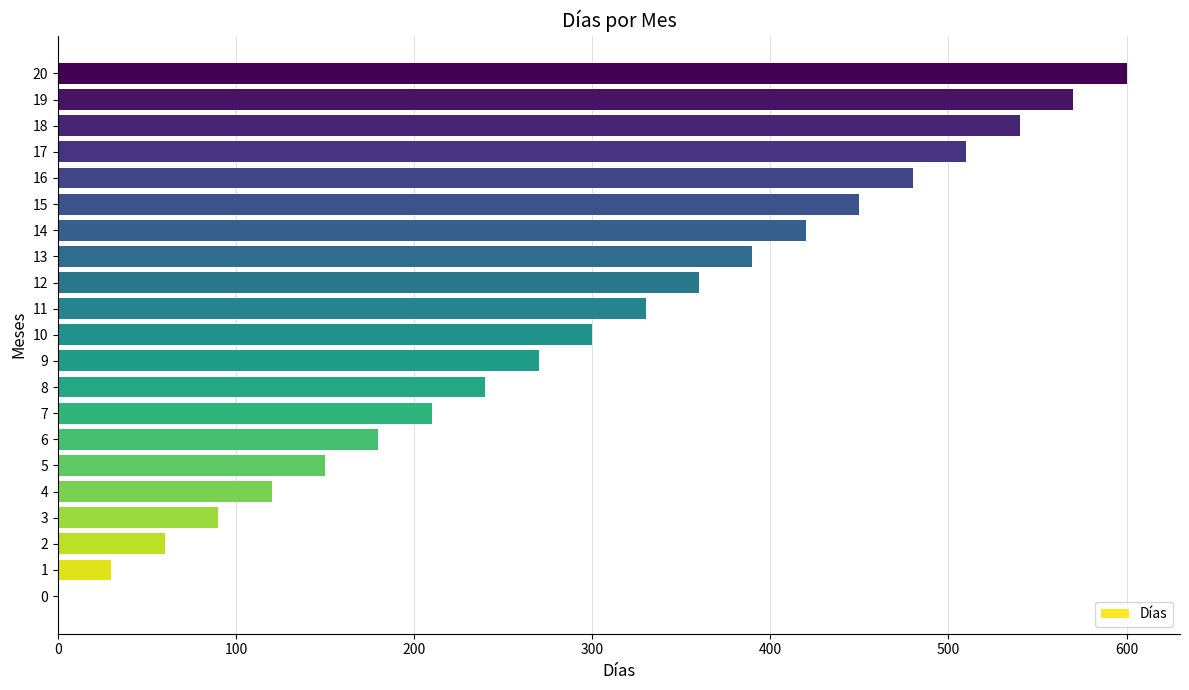

What is the sum of all values?

6300